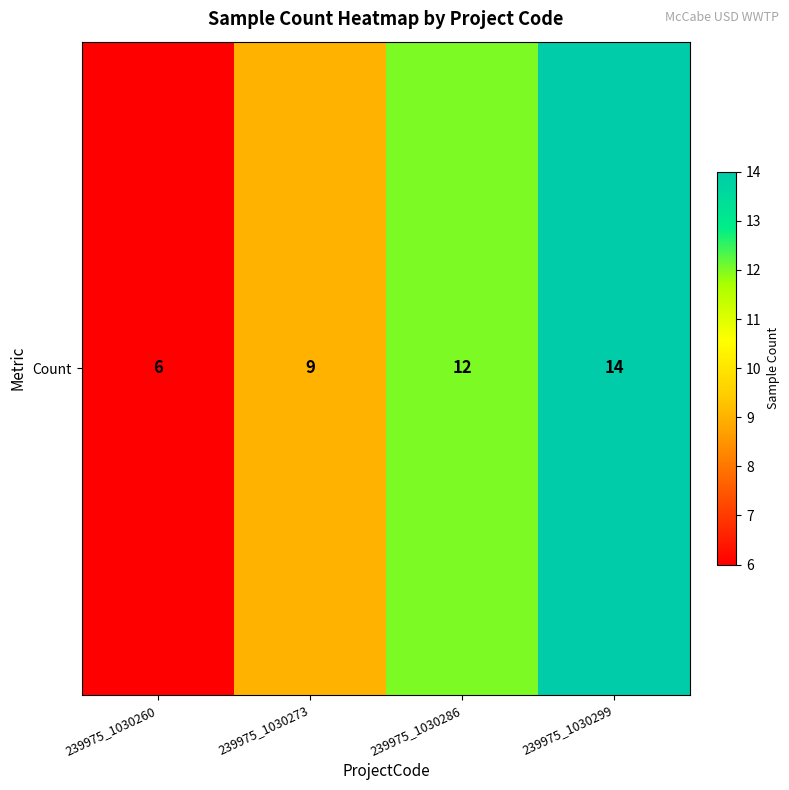

List the labels in order of value, largest first.

239975_1030299, 239975_1030286, 239975_1030273, 239975_1030260